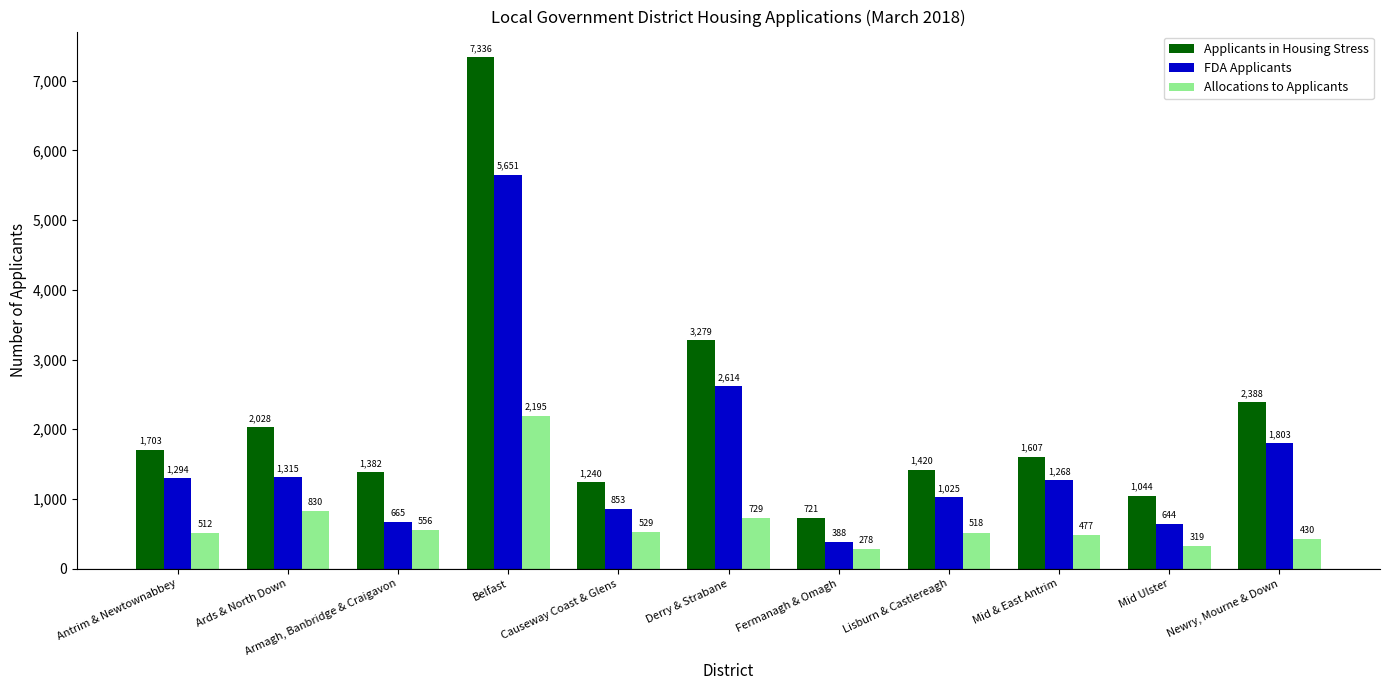

Where does the Applicants in Housing Stress series first go above 1607?

Antrim & Newtownabbey